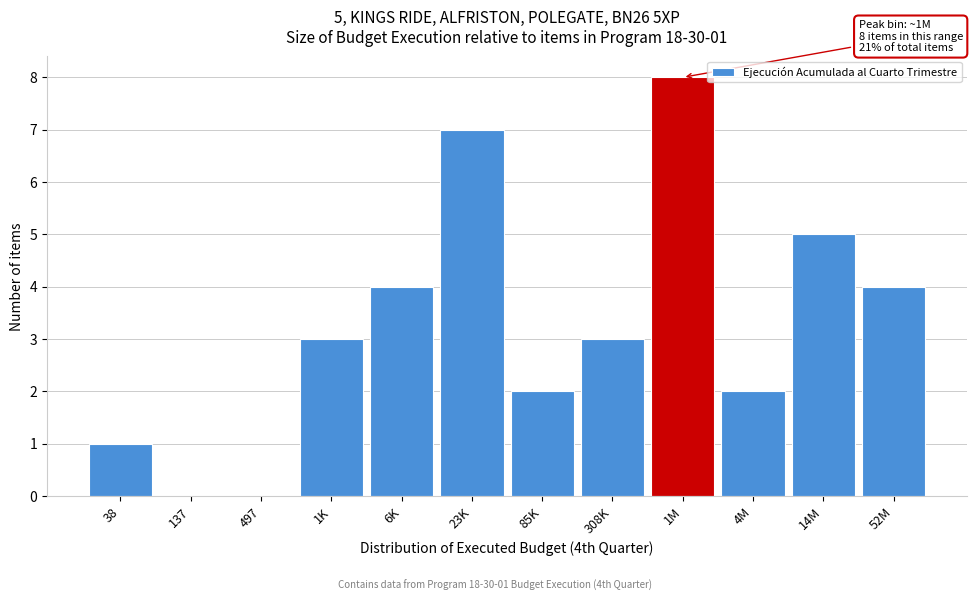

Reading left to right, what are all the values shown in this chart?

38=1	137=0	497=0	1K=3	6K=4	23K=7	85K=2	308K=3	1M=8	4M=2	14M=5	52M=4